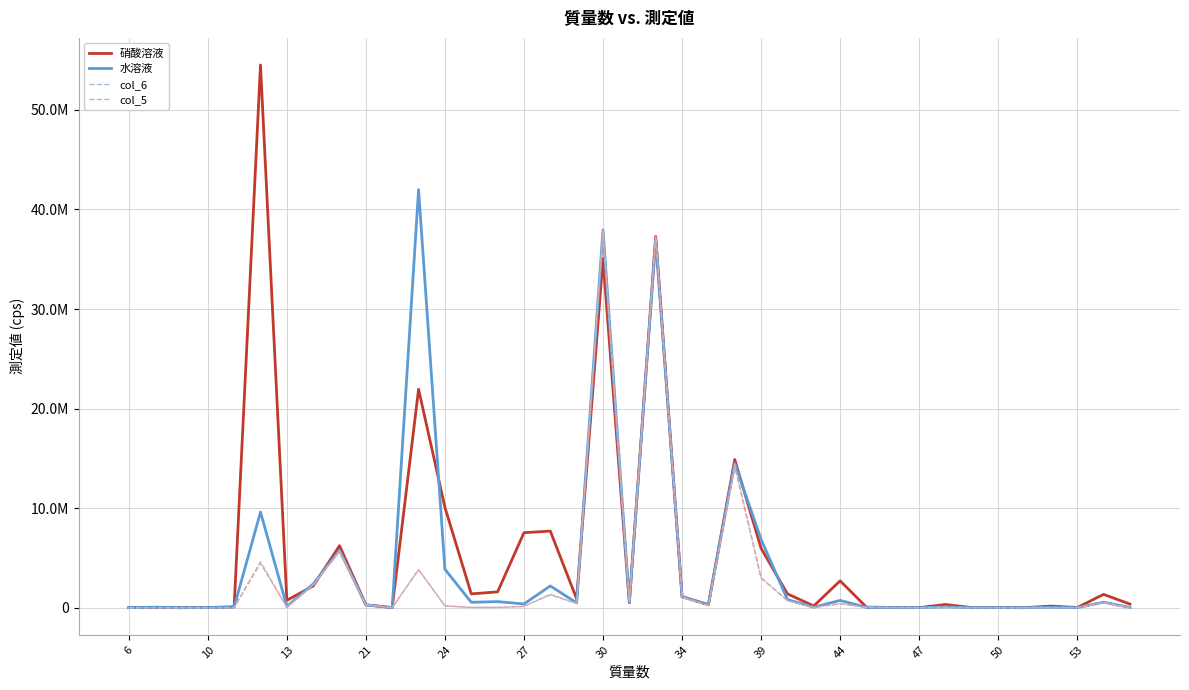

Does the chart display data point markers on the line(s)?

No